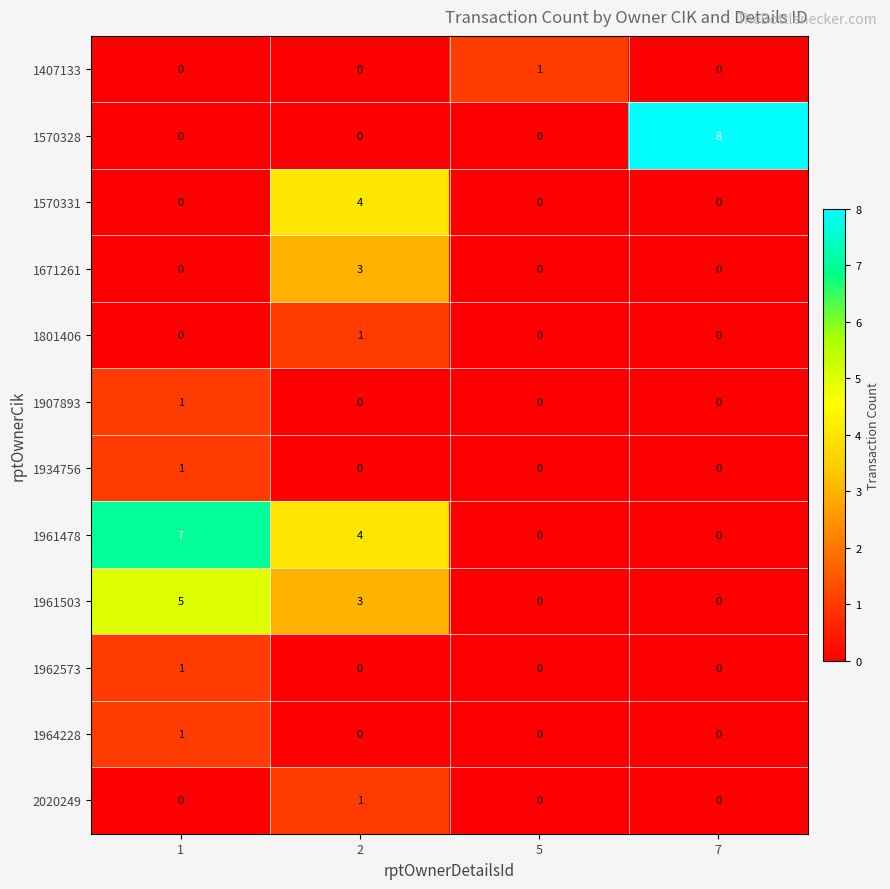

True or false: 1961503 has a value of 0 at 7.

True